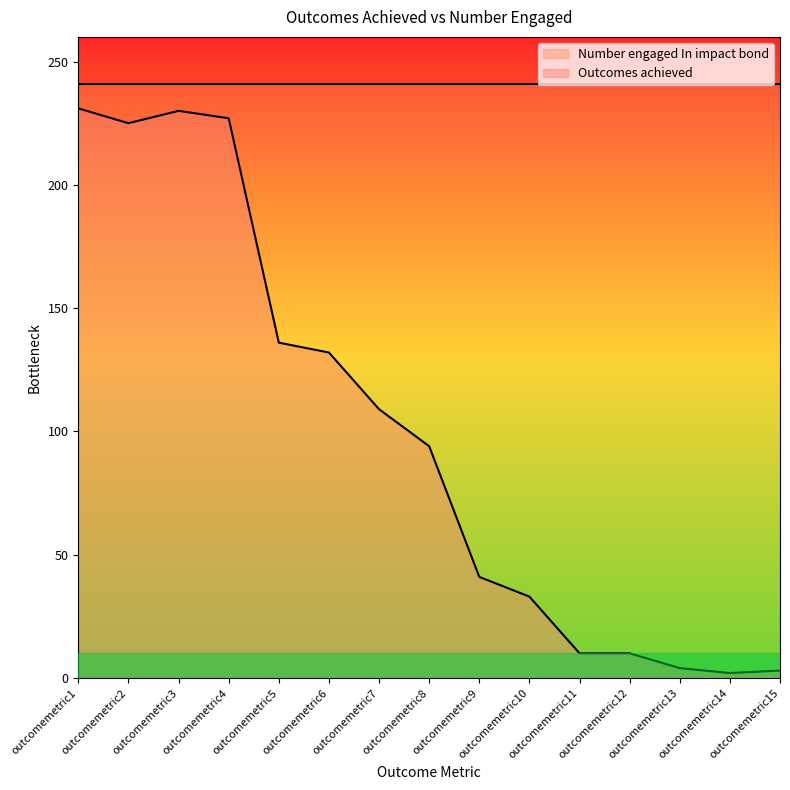

How many interior local peaks (higher than both neighbors) does the data have?

1